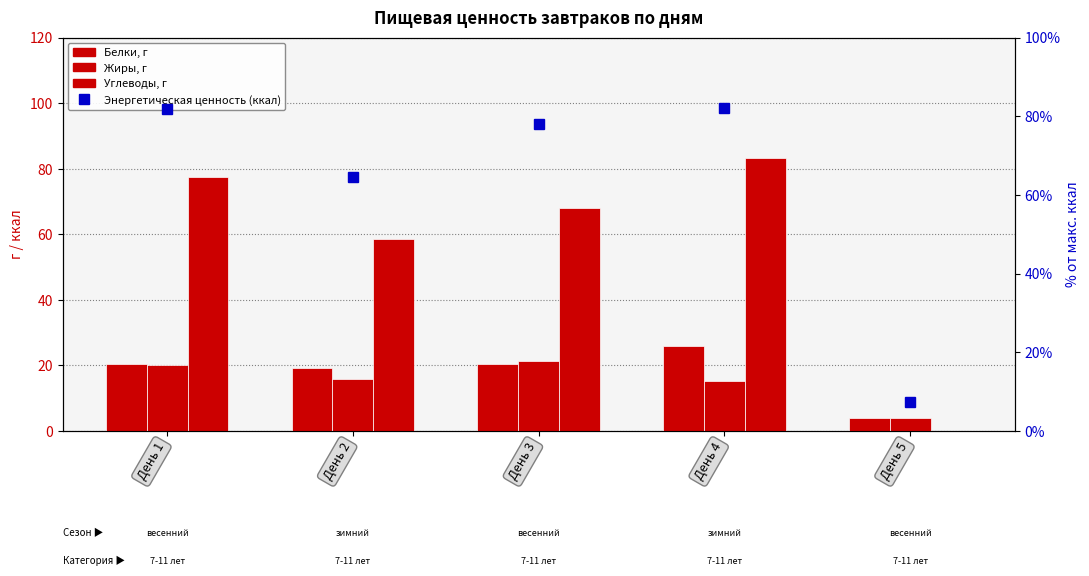

Does the chart contain stacked bars?

No